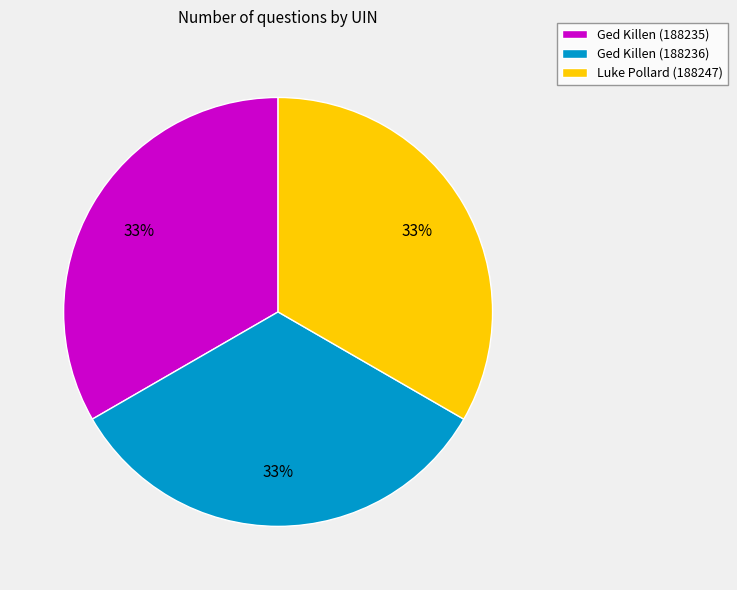

Is there a majority slice in this chart?

No